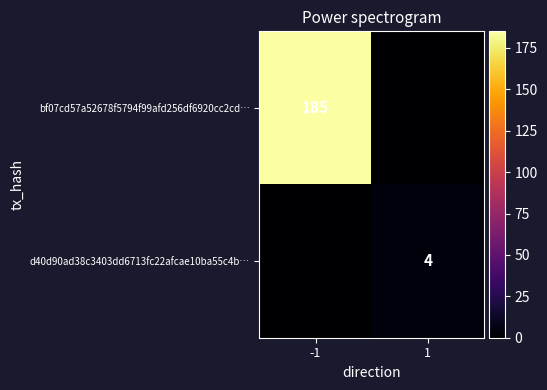

The d40d90ad38c3403dd6713fc22afcae10ba55c4b… series shows 7 at 1. True or false?

False